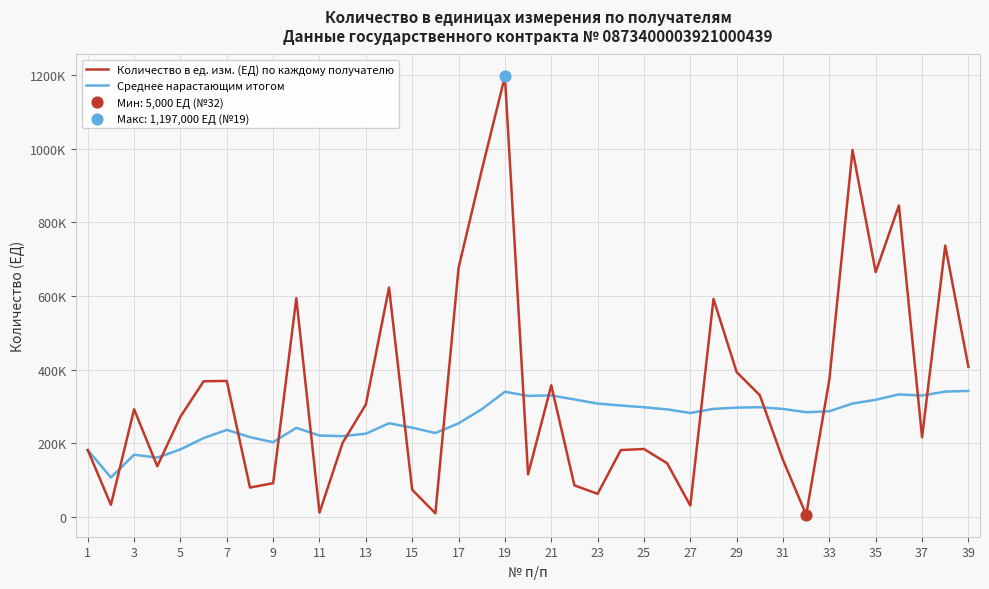

Does the chart have visible grid lines?

Yes